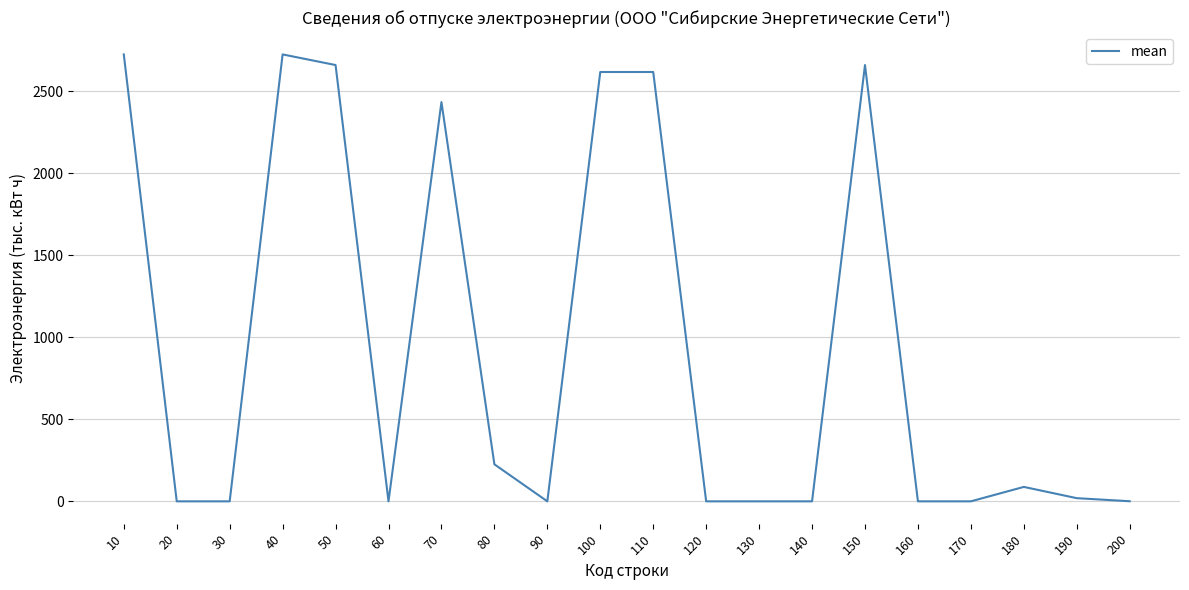

Is it true that the value at 120 is 1617.7?

False